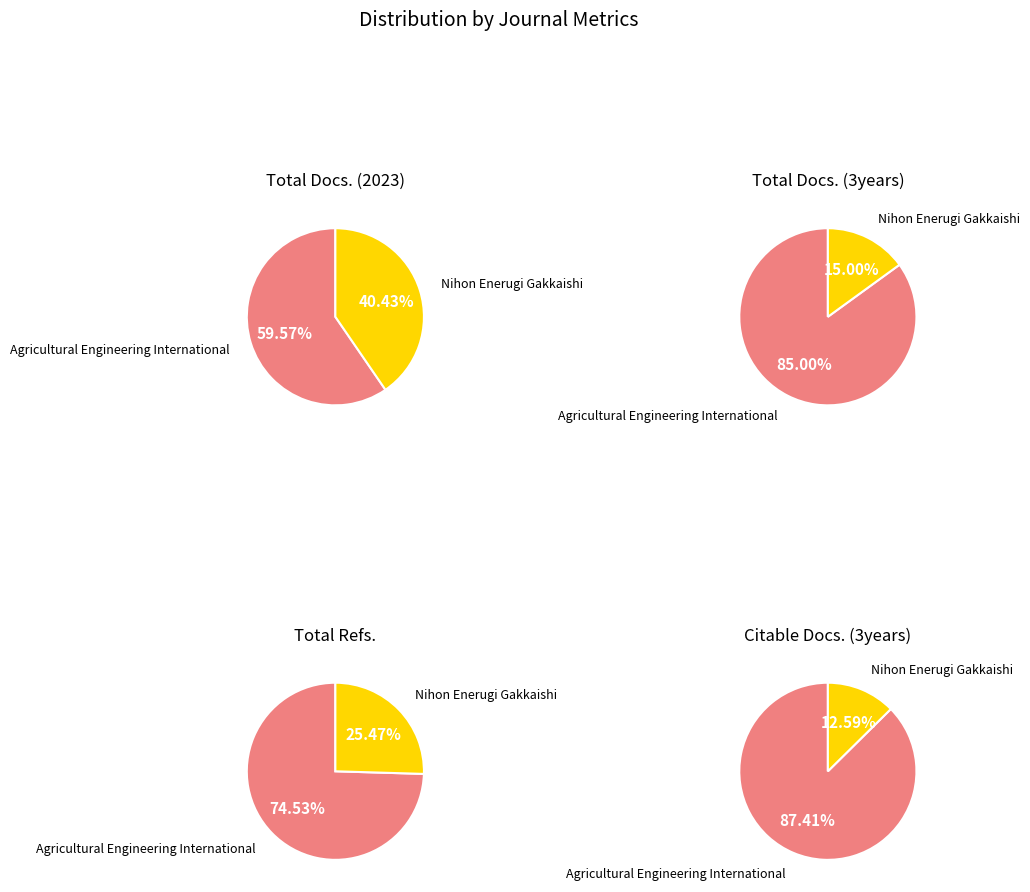

Between Agricultural Engineering International and Nihon Enerugi Gakkaishi, which series saw the biggest shift?

Total Refs.